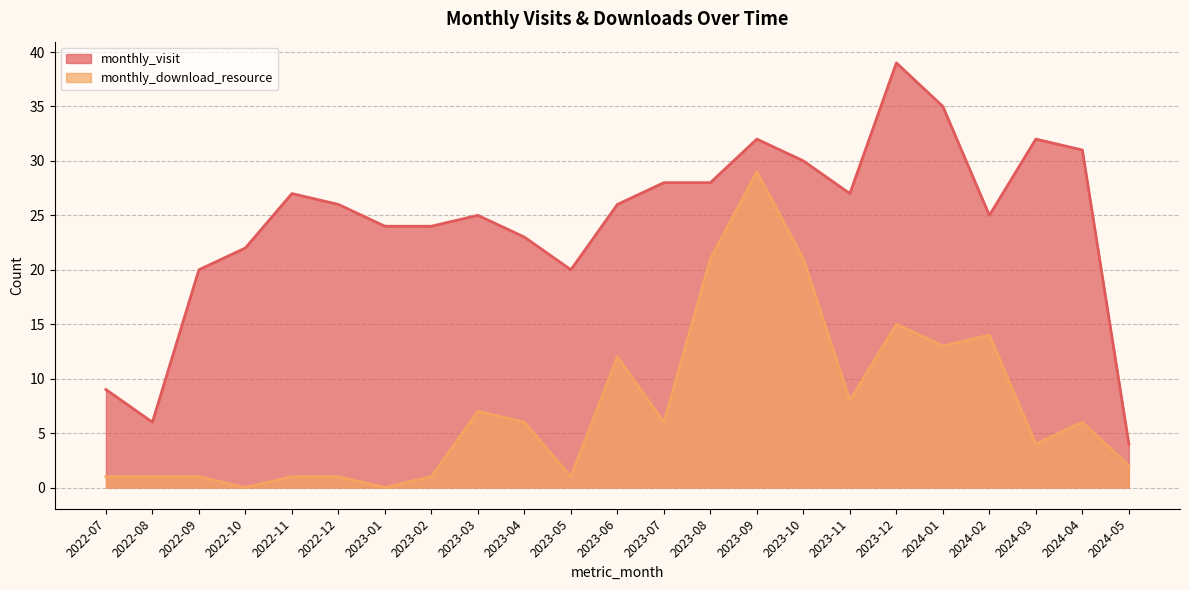

True or false: monthly_download_resource and monthly_visit intersect in this chart.

False